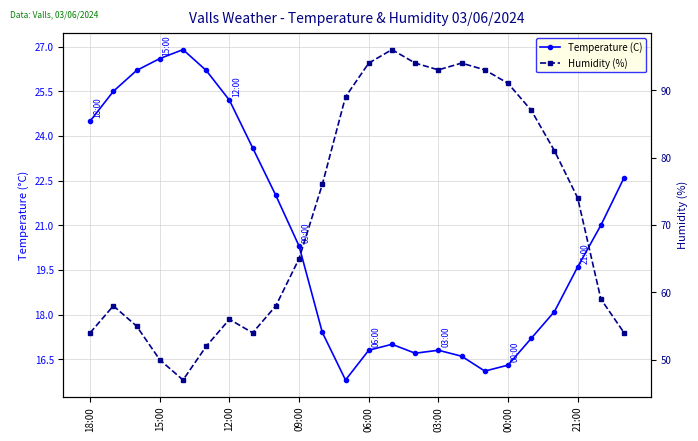

True or false: Temperature (C) and Humidity (%) intersect in this chart.

False